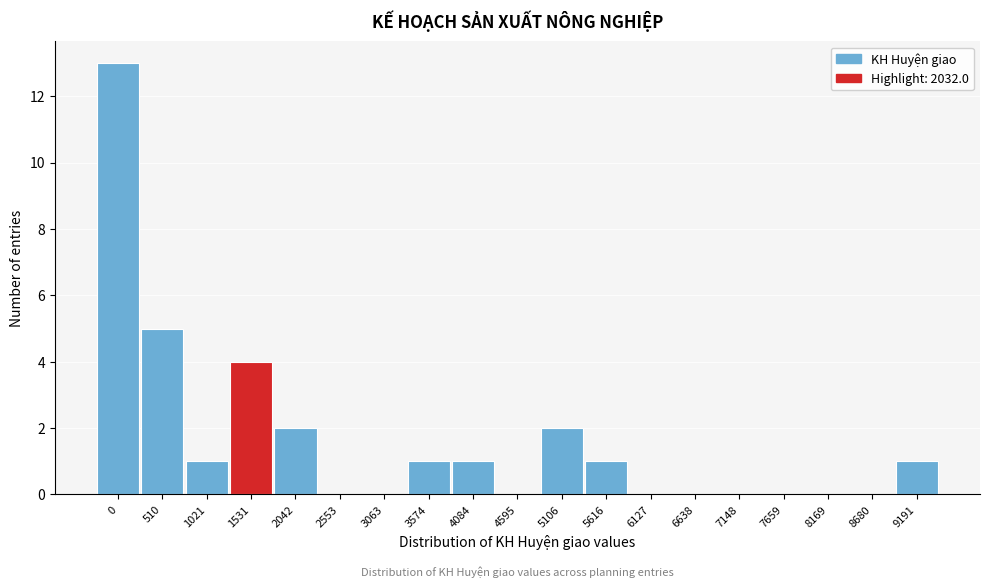

Reading left to right, extract all data points from this chart.

0=13	510=5	1021=1	1531=4	2042=2	2553=0	3063=0	3574=1	4084=1	4595=0	5106=2	5616=1	6127=0	6638=0	7148=0	7659=0	8169=0	8680=0	9191=1